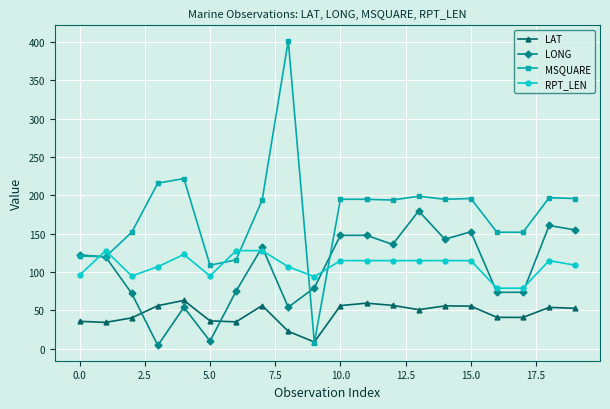

Does the chart have visible grid lines?

Yes